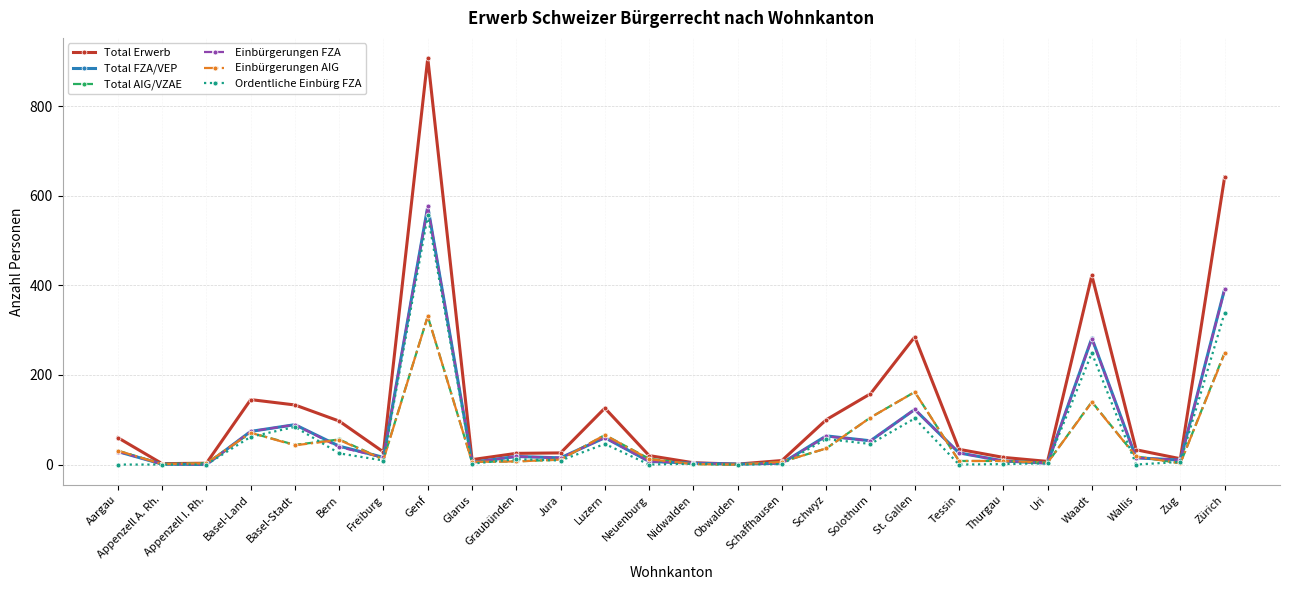

Is it true that Total Erwerb equals 907 at Genf?

True